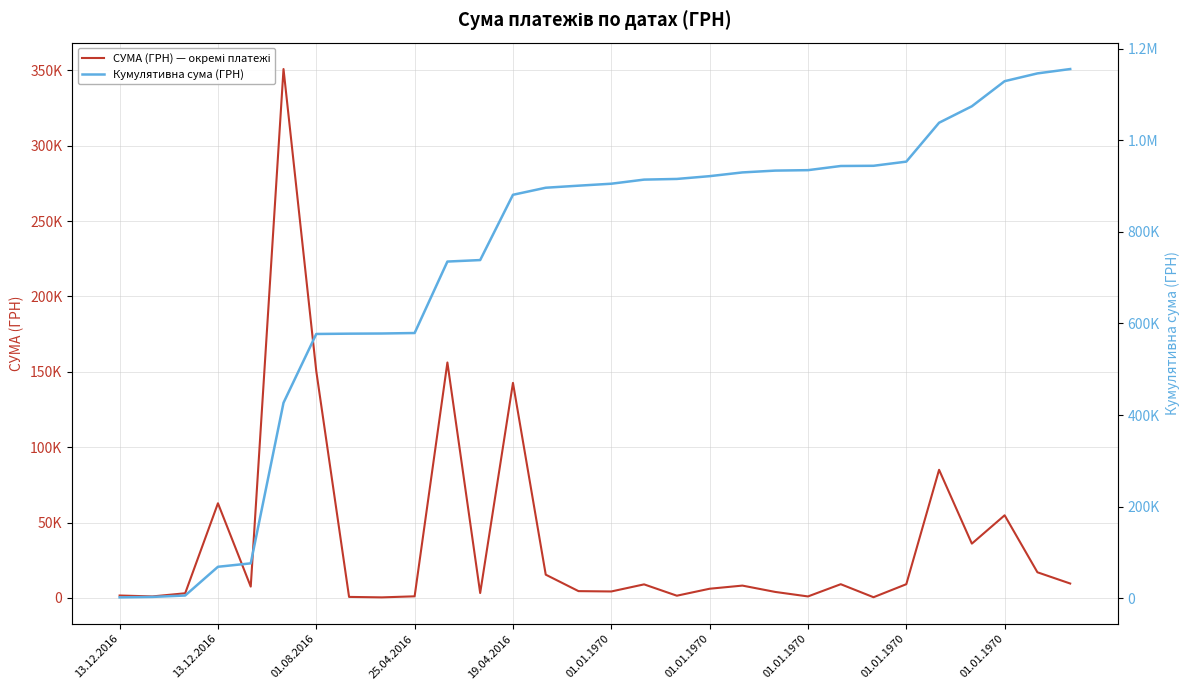

Between 01.01.1970 and 01.01.1970, which is larger?

01.01.1970